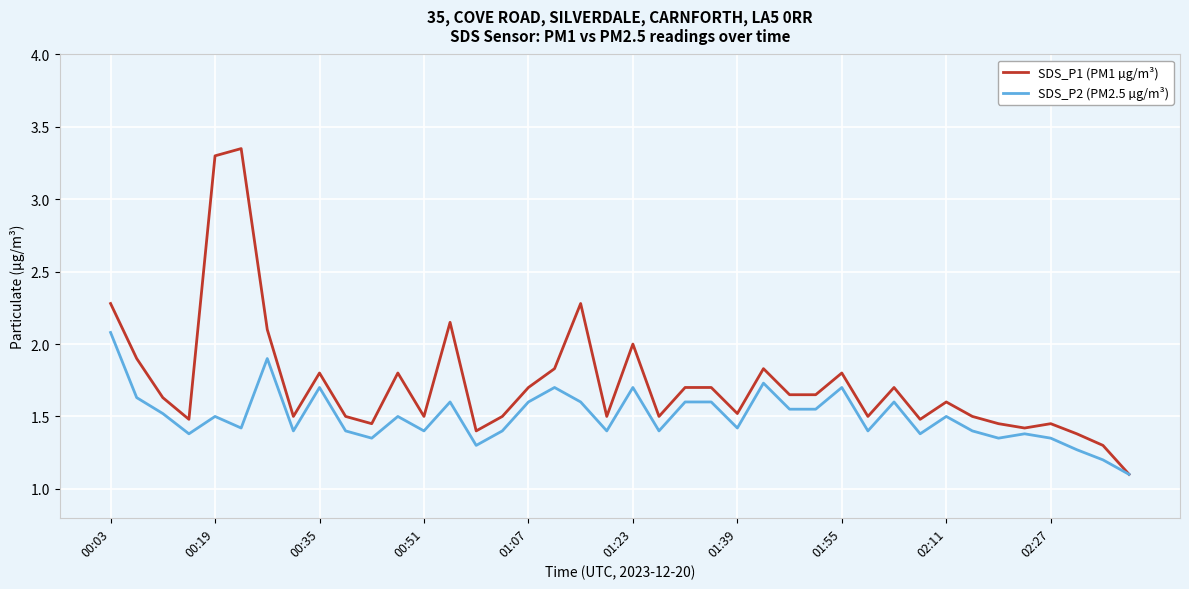

Which series has the largest range (max minus min)?

SDS_P1 (PM1 µg/m³)